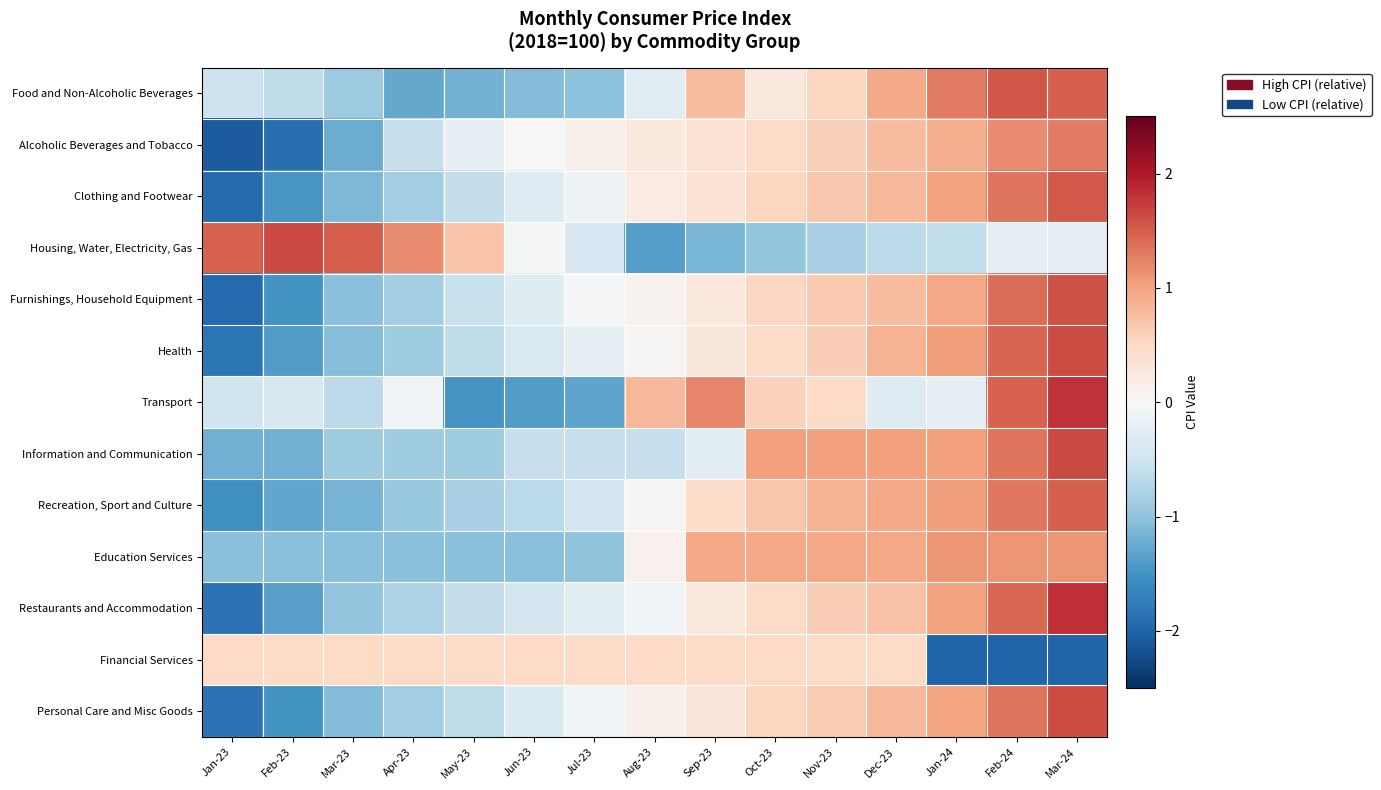

Reading left to right, list all the values displayed in this chart.

Food and Non-Alcoholic Beverages: Jan-23=-0.5	Feb-23=-0.6	Mar-23=-0.9	Apr-23=-1.3	May-23=-1.2	Jun-23=-1.1	Jul-23=-1.0	Aug-23=-0.3	Sep-23=0.8	Oct-23=0.3	Nov-23=0.5	Dec-23=0.9	Jan-24=1.3	Feb-24=1.6	Mar-24=1.5
Alcoholic Beverages and Tobacco: Jan-23=-2.1	Feb-23=-1.9	Mar-23=-1.2	Apr-23=-0.6	May-23=-0.2	Jun-23=0.0	Jul-23=0.1	Aug-23=0.2	Sep-23=0.4	Oct-23=0.5	Nov-23=0.6	Dec-23=0.8	Jan-24=0.9	Feb-24=1.2	Mar-24=1.3
Clothing and Footwear: Jan-23=-1.9	Feb-23=-1.5	Mar-23=-1.1	Apr-23=-0.9	May-23=-0.6	Jun-23=-0.3	Jul-23=-0.1	Aug-23=0.2	Sep-23=0.3	Oct-23=0.5	Nov-23=0.7	Dec-23=0.8	Jan-24=1.0	Feb-24=1.3	Mar-24=1.5
Housing, Water, Electricity, Gas: Jan-23=1.5	Feb-23=1.7	Mar-23=1.5	Apr-23=1.2	May-23=0.7	Jun-23=-0.0	Jul-23=-0.4	Aug-23=-1.4	Sep-23=-1.1	Oct-23=-1.0	Nov-23=-0.8	Dec-23=-0.7	Jan-24=-0.6	Feb-24=-0.2	Mar-24=-0.2
Furnishings, Household Equipment: Jan-23=-1.9	Feb-23=-1.5	Mar-23=-1.1	Apr-23=-0.9	May-23=-0.5	Jun-23=-0.3	Jul-23=-0.0	Aug-23=0.1	Sep-23=0.3	Oct-23=0.5	Nov-23=0.6	Dec-23=0.8	Jan-24=1.0	Feb-24=1.4	Mar-24=1.6
Health: Jan-23=-1.8	Feb-23=-1.4	Mar-23=-1.1	Apr-23=-0.9	May-23=-0.6	Jun-23=-0.4	Jul-23=-0.2	Aug-23=0.0	Sep-23=0.3	Oct-23=0.5	Nov-23=0.6	Dec-23=0.9	Jan-24=1.0	Feb-24=1.5	Mar-24=1.6
Transport: Jan-23=-0.5	Feb-23=-0.4	Mar-23=-0.7	Apr-23=-0.1	May-23=-1.5	Jun-23=-1.4	Jul-23=-1.3	Aug-23=0.8	Sep-23=1.2	Oct-23=0.6	Nov-23=0.5	Dec-23=-0.3	Jan-24=-0.2	Feb-24=1.5	Mar-24=1.8
Information and Communication: Jan-23=-1.2	Feb-23=-1.2	Mar-23=-0.9	Apr-23=-0.9	May-23=-0.9	Jun-23=-0.6	Jul-23=-0.6	Aug-23=-0.6	Sep-23=-0.3	Oct-23=1.0	Nov-23=1.0	Dec-23=1.0	Jan-24=1.0	Feb-24=1.3	Mar-24=1.7
Recreation, Sport and Culture: Jan-23=-1.5	Feb-23=-1.3	Mar-23=-1.2	Apr-23=-0.9	May-23=-0.8	Jun-23=-0.7	Jul-23=-0.5	Aug-23=0.0	Sep-23=0.5	Oct-23=0.7	Nov-23=0.9	Dec-23=0.9	Jan-24=1.0	Feb-24=1.3	Mar-24=1.5
Education Services: Jan-23=-1.0	Feb-23=-1.0	Mar-23=-1.0	Apr-23=-1.0	May-23=-1.0	Jun-23=-1.0	Jul-23=-1.0	Aug-23=0.1	Sep-23=1.0	Oct-23=1.0	Nov-23=1.0	Dec-23=1.0	Jan-24=1.1	Feb-24=1.1	Mar-24=1.1
Restaurants and Accommodation: Jan-23=-1.8	Feb-23=-1.4	Mar-23=-1.0	Apr-23=-0.8	May-23=-0.6	Jun-23=-0.5	Jul-23=-0.3	Aug-23=-0.1	Sep-23=0.3	Oct-23=0.5	Nov-23=0.6	Dec-23=0.7	Jan-24=1.0	Feb-24=1.4	Mar-24=1.8
Financial Services: Jan-23=0.5	Feb-23=0.5	Mar-23=0.5	Apr-23=0.5	May-23=0.5	Jun-23=0.5	Jul-23=0.5	Aug-23=0.5	Sep-23=0.5	Oct-23=0.5	Nov-23=0.5	Dec-23=0.5	Jan-24=-2.0	Feb-24=-2.0	Mar-24=-2.0
Personal Care and Misc Goods: Jan-23=-1.8	Feb-23=-1.5	Mar-23=-1.1	Apr-23=-0.9	May-23=-0.6	Jun-23=-0.3	Jul-23=-0.1	Aug-23=0.1	Sep-23=0.3	Oct-23=0.5	Nov-23=0.6	Dec-23=0.8	Jan-24=1.0	Feb-24=1.3	Mar-24=1.6